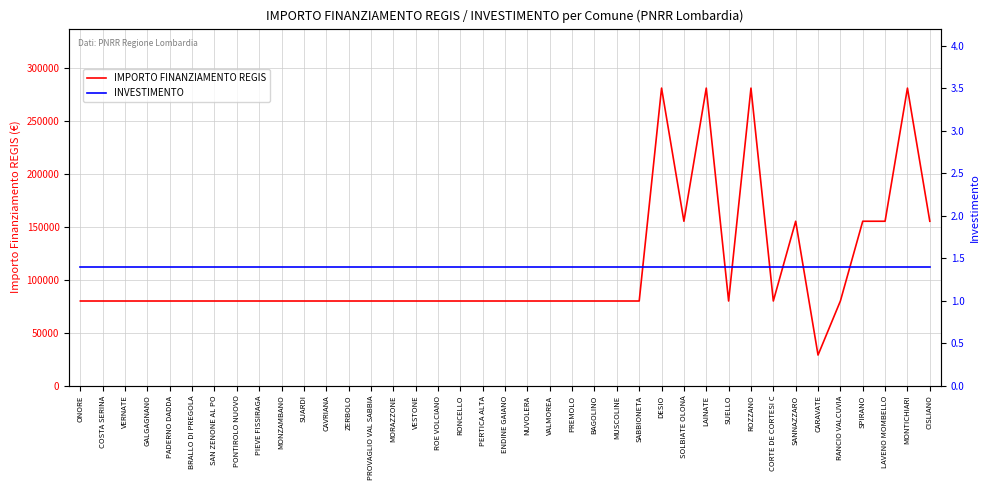

How many series are shown in this chart?

2